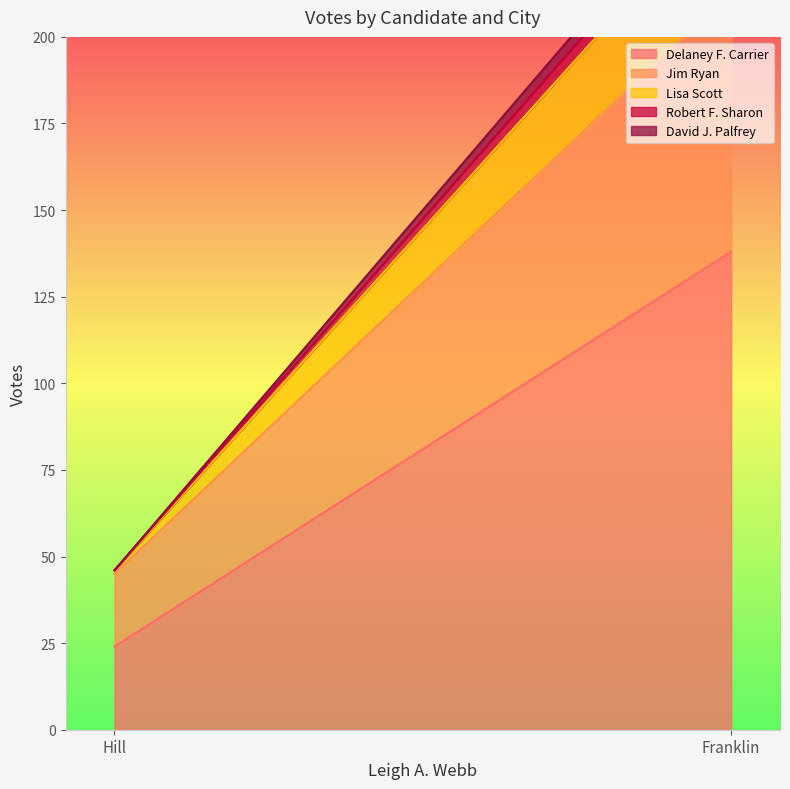

What is the total value across all series at Hill?

46